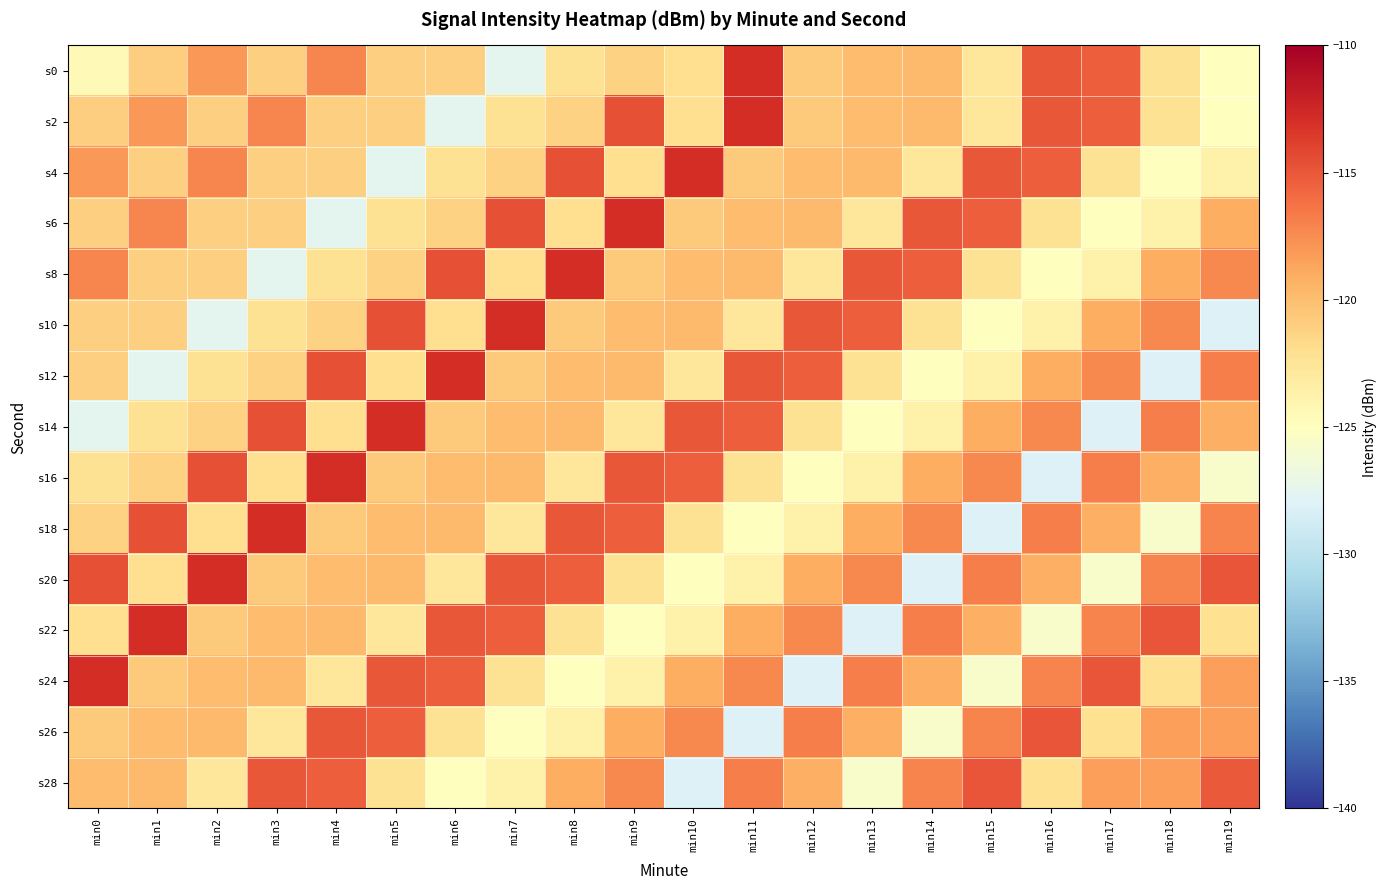

What is the total value across all series at min18?

-1810.2